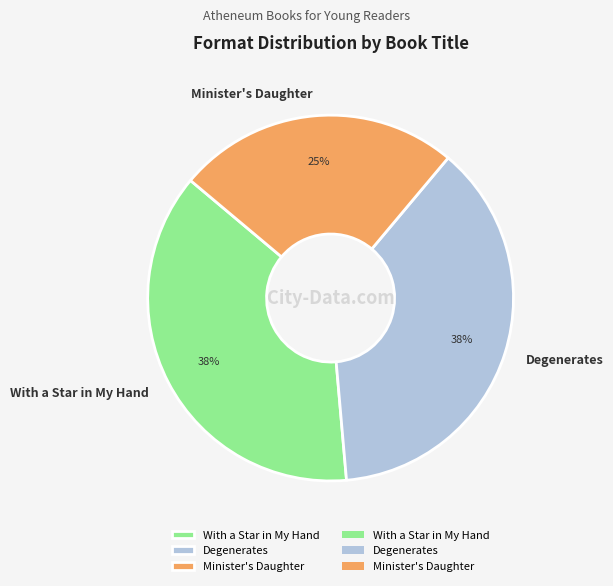

What percentage is the Minister's Daughter slice, to the nearest percent?

25%